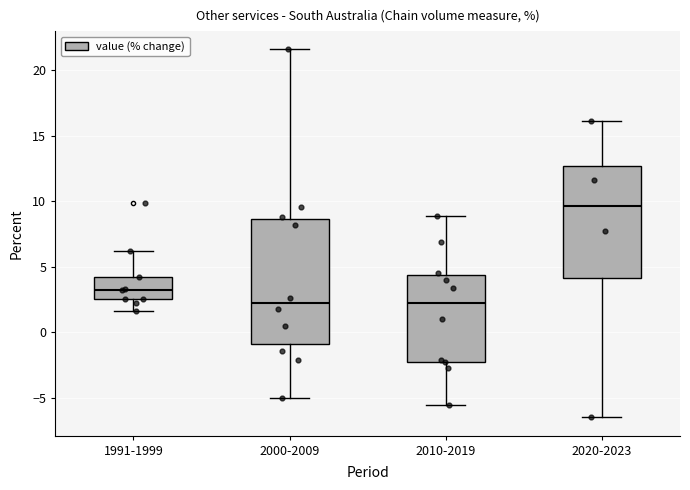

Reading left to right, read every box against the y-axis: the position of its median line, the range the box covers, and the ends of its whiskers. The values are not printed on the chart, so give them approximately, as read against the axis.

1991-1999: median 3.0, box 2.5 to 4.0, whiskers 1.5 to 6.0
2000-2009: median 2.0, box -1.0 to 8.5, whiskers -5.0 to 21.5
2010-2019: median 2.0, box -2.0 to 4.5, whiskers -5.5 to 9.0
2020-2023: median 9.5, box 4.0 to 12.5, whiskers -6.5 to 16.0